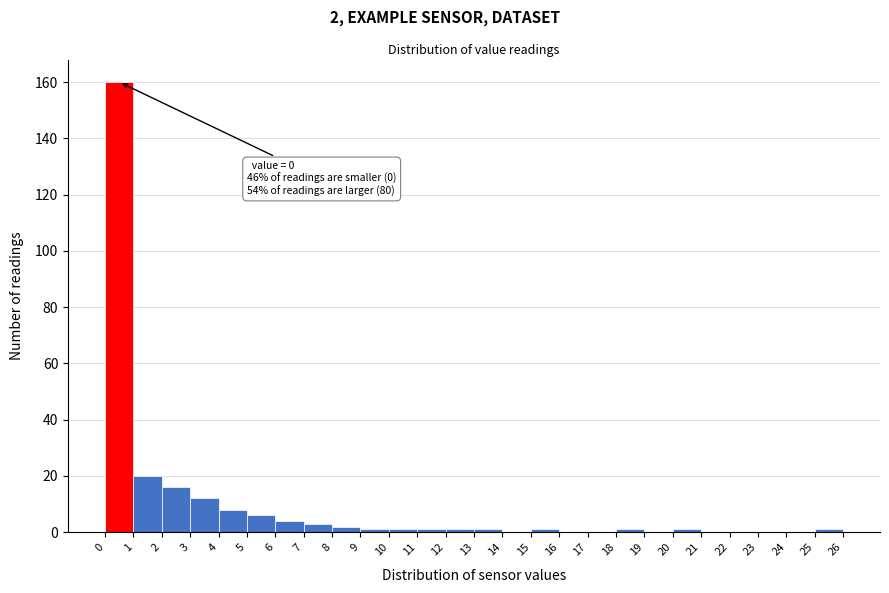

Over which range of the x-axis is the bar tallest?

0 to 1